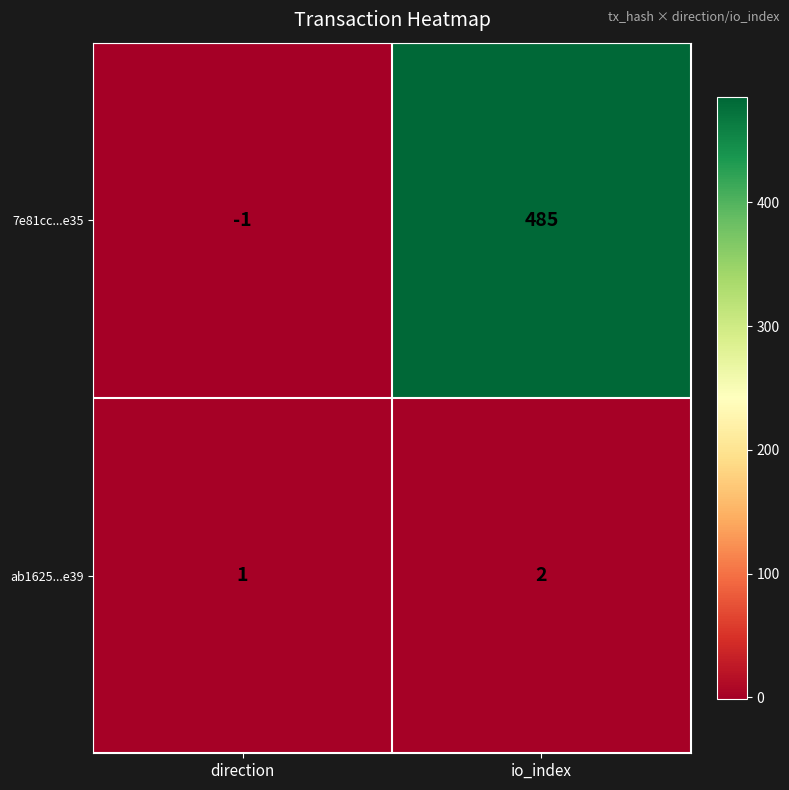

What is the total value across all series at io_index?

487